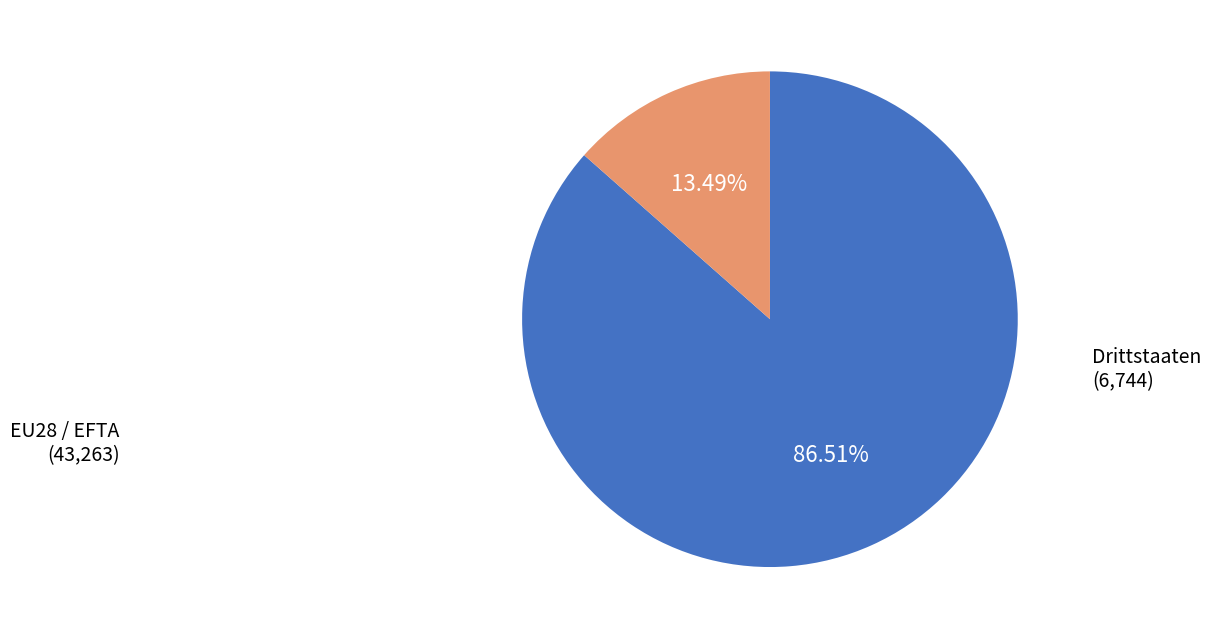

To the nearest percent, what percentage of the pie is EU28 / EFTA?

87%